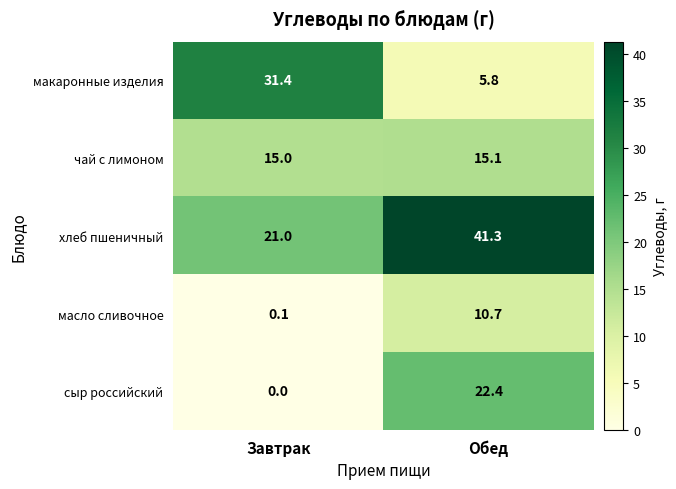

Reading left to right, list all the values displayed in this chart.

макаронные изделия: 31.4	5.8
чай с лимоном: 15.0	15.1
хлеб пшеничный: 21.0	41.3
масло сливочное: 0.1	10.7
сыр российский: 0.0	22.4